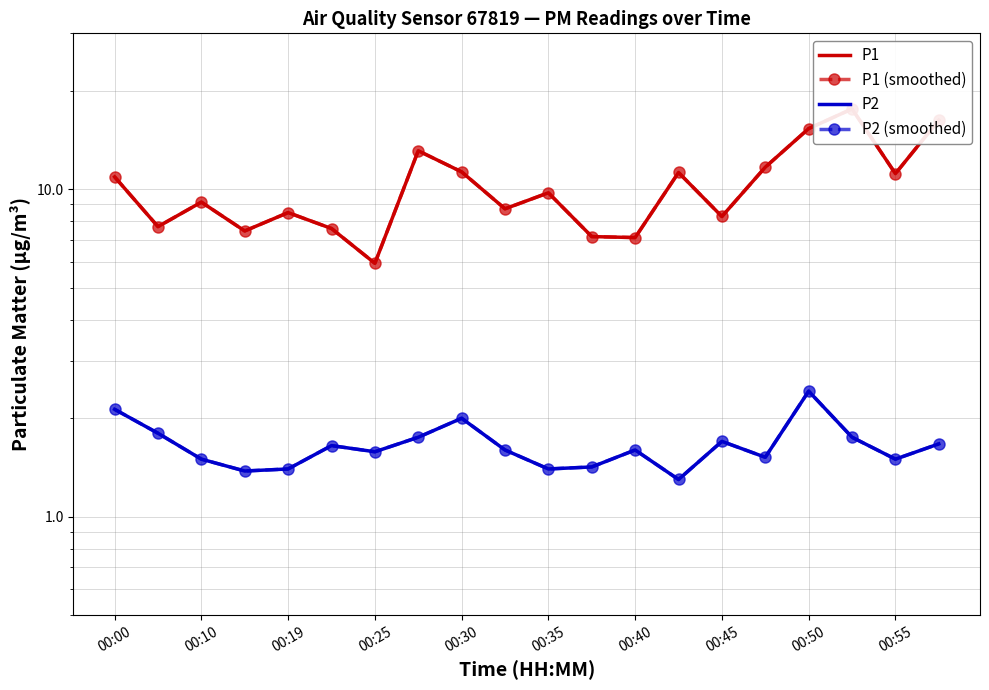

What are all the series names shown in the legend?

P1, P1 (smoothed), P2, P2 (smoothed)